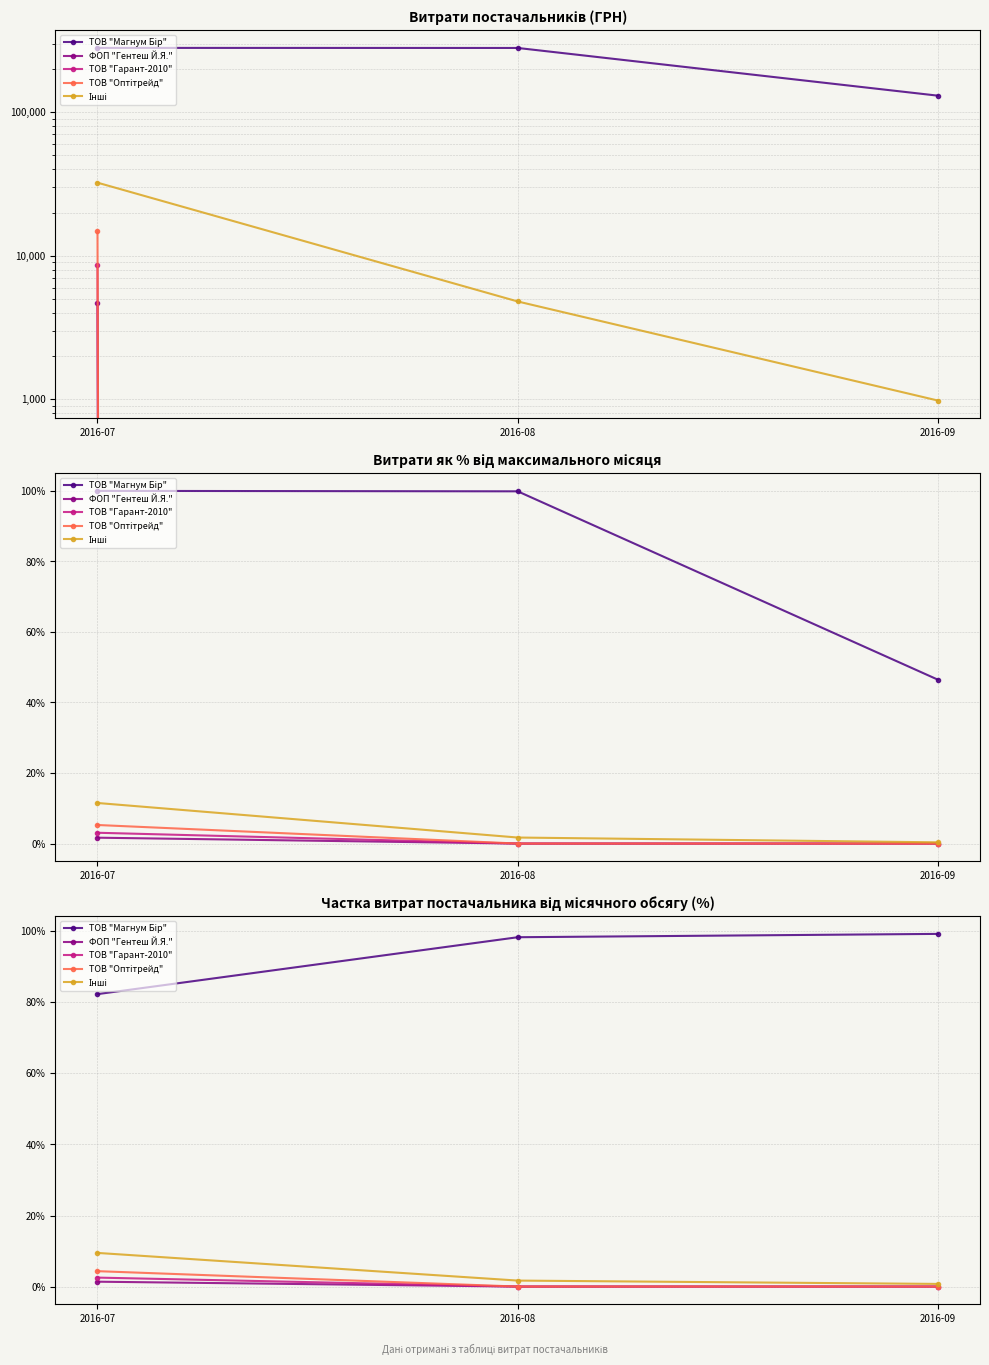

How many data points in ТОВ "Гарант-2010" are above 0?

1